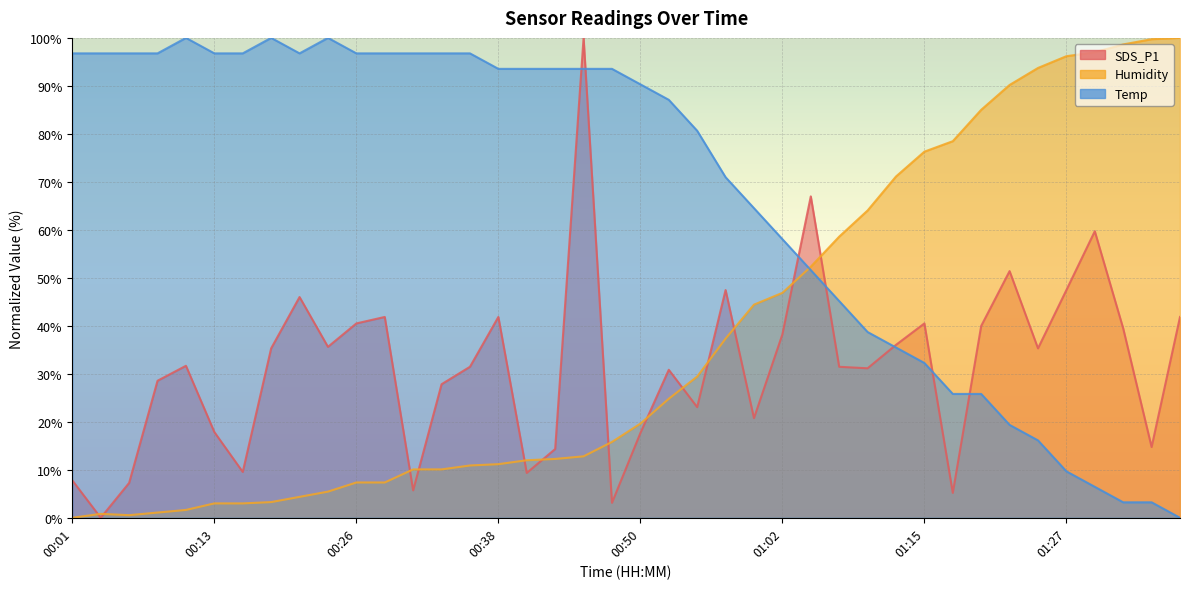

List the series in order of their peak value, lowest first.

SDS_P1, Humidity, Temp